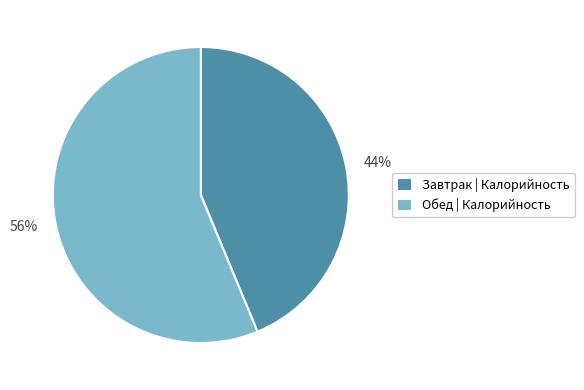

To the nearest percent, what is the combined percentage of Обед and Завтрак?

100%